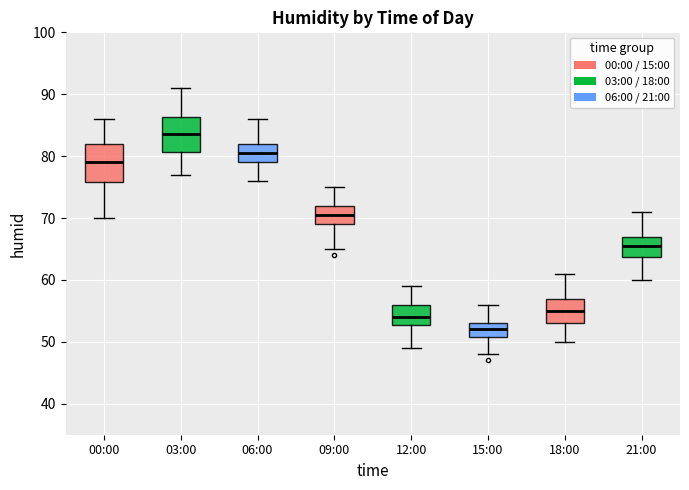

Reading left to right, transcribe this box plot: for each box, give where its median line is, the range the box spans, and where its two whiskers end, as read against the y-axis. The values are not printed on the chart, so give them approximately, as read against the axis.

00:00: median 79, box 76 to 82, whiskers 70 to 86
03:00: median 84, box 81 to 86, whiskers 77 to 91
06:00: median 81, box 79 to 82, whiskers 76 to 86
09:00: median 71, box 69 to 72, whiskers 65 to 75
12:00: median 54, box 53 to 56, whiskers 49 to 59
15:00: median 52, box 51 to 53, whiskers 48 to 56
18:00: median 55, box 53 to 57, whiskers 50 to 61
21:00: median 66, box 64 to 67, whiskers 60 to 71